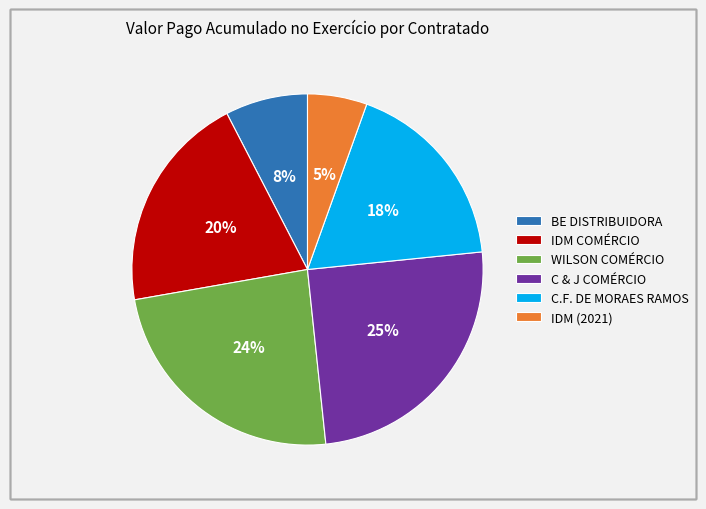

What is the ratio of the value at WILSON COMÉRCIO to the value at C & J COMÉRCIO?

1.0